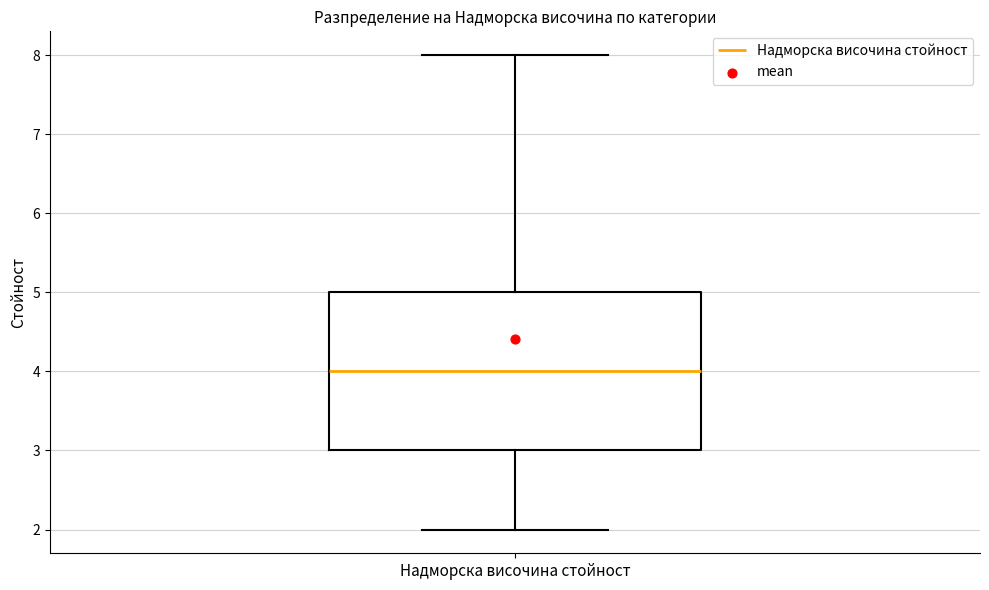

Where does the median line of the box for Надморска височина стойност sit on the y-axis? The values are not printed on the chart, so give them approximately, as read against the axis.

4